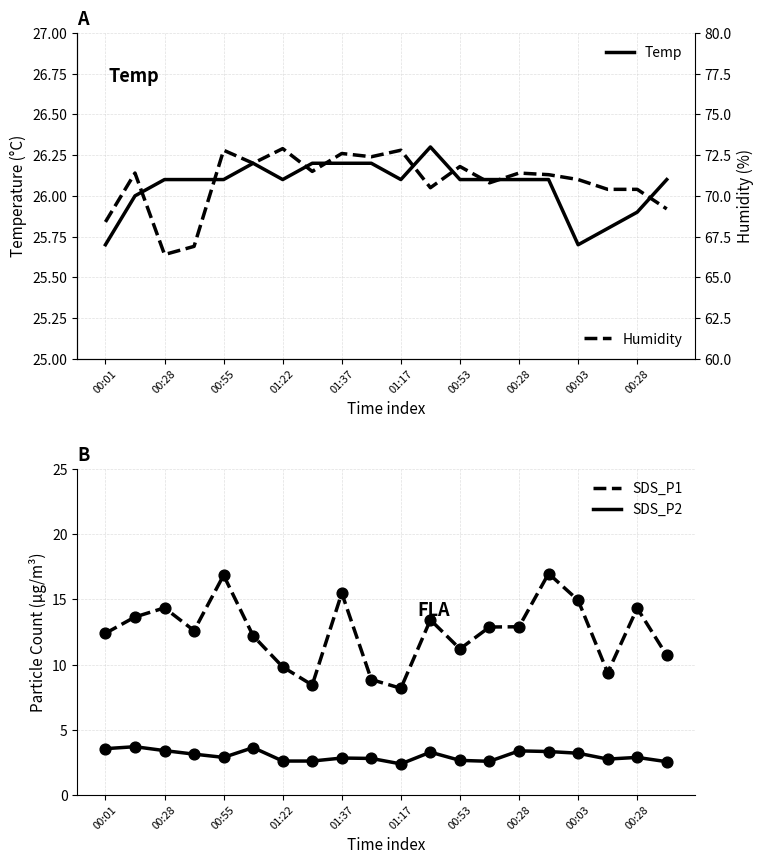

Which series contains the highest Y value?

Humidity